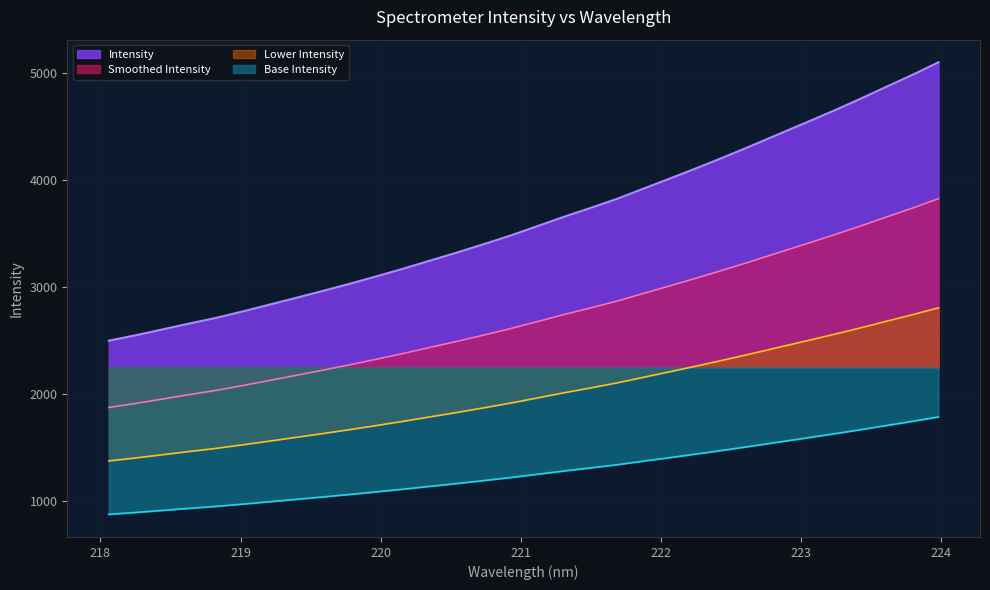

Which series has the widest spread of values?

Intensity